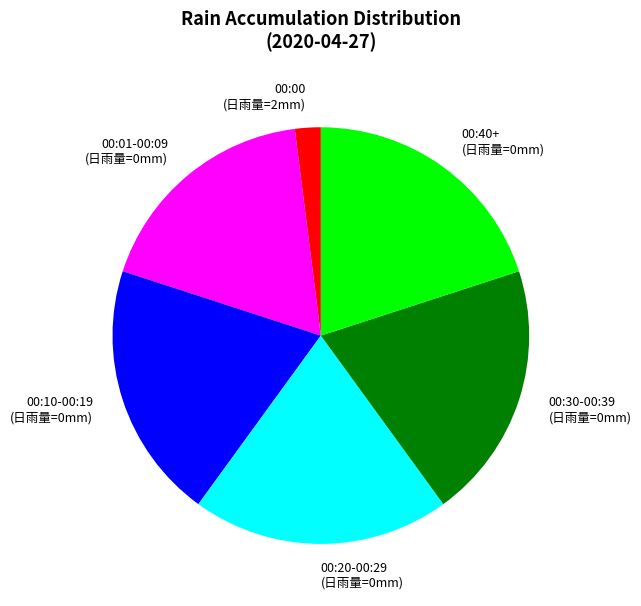

Is the sum of 00:01-00:09 (日雨量=0mm) and 00:20-00:29 (日雨量=0mm) greater than half?

No